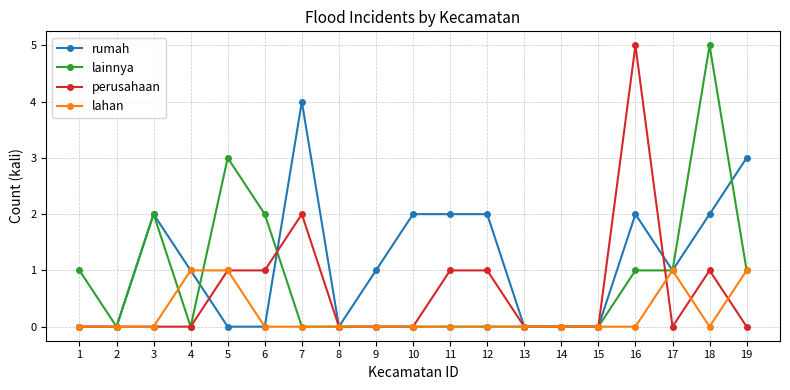

How many distinct data groups are displayed?

4